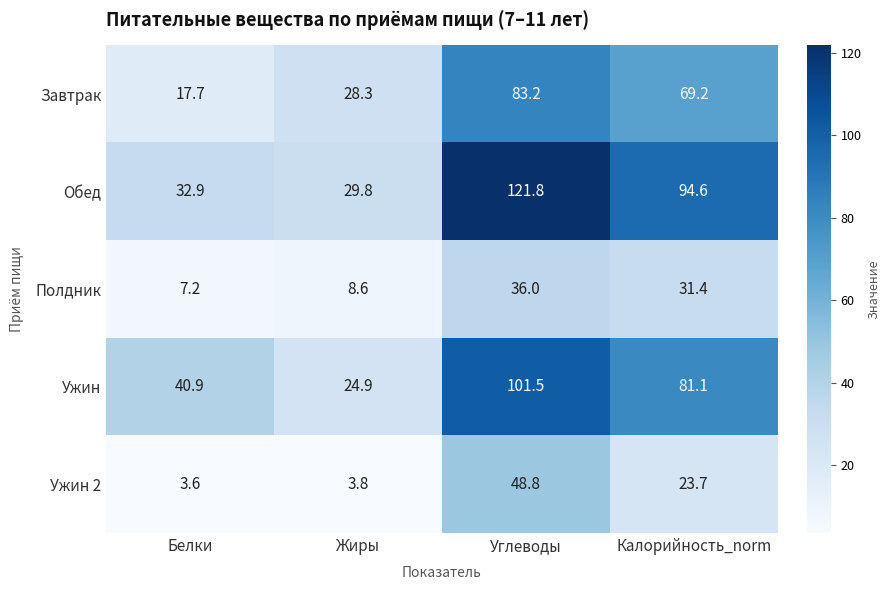

Reading left to right, extract all data points from this chart.

Завтрак: Белки=17.7	Жиры=28.3	Углеводы=83.2	Калорийность_norm=69.2
Обед: Белки=32.9	Жиры=29.8	Углеводы=121.8	Калорийность_norm=94.6
Полдник: Белки=7.2	Жиры=8.6	Углеводы=36.0	Калорийность_norm=31.4
Ужин: Белки=40.9	Жиры=24.9	Углеводы=101.5	Калорийность_norm=81.1
Ужин 2: Белки=3.6	Жиры=3.8	Углеводы=48.8	Калорийность_norm=23.7